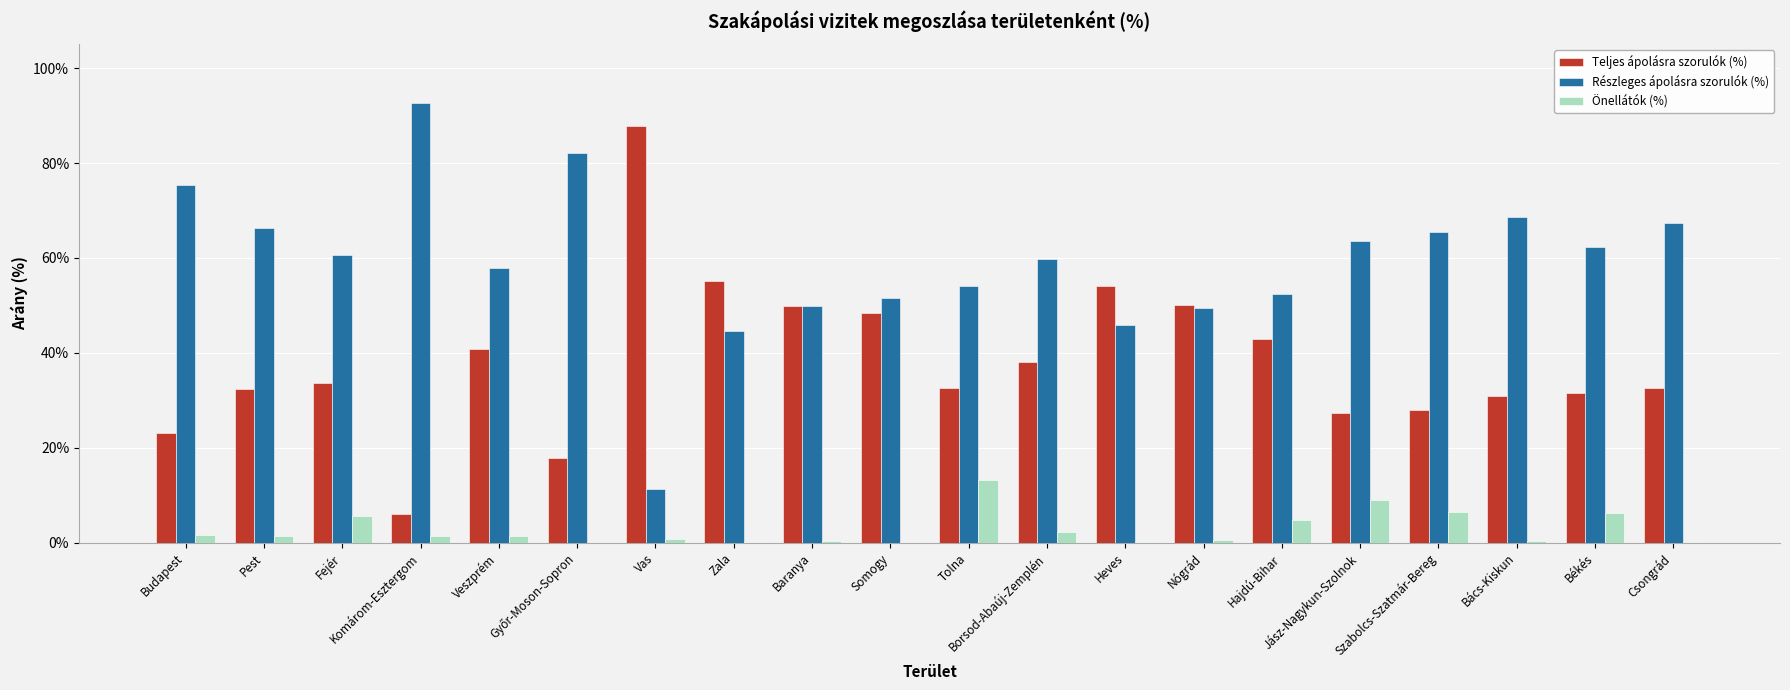

What are all the series names shown in the legend?

Teljes ápolásra szorulók (%), Részleges ápolásra szorulók (%), Önellátók (%)